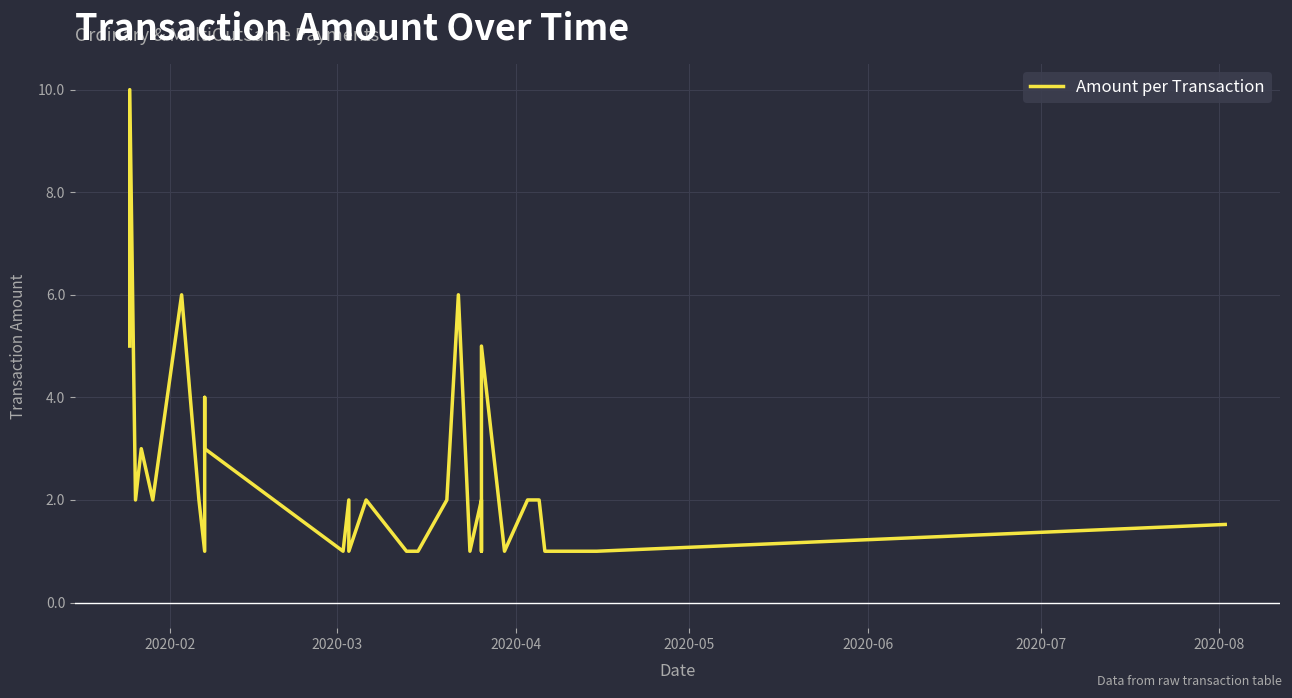

True or false: the data has more than 1 interior local peaks.

True